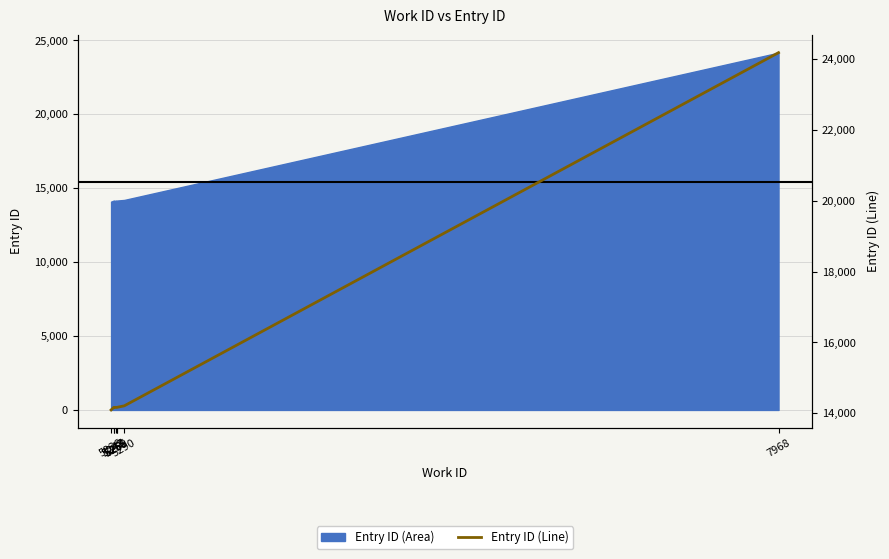

Which label corresponds to the largest value in the chart?

7968